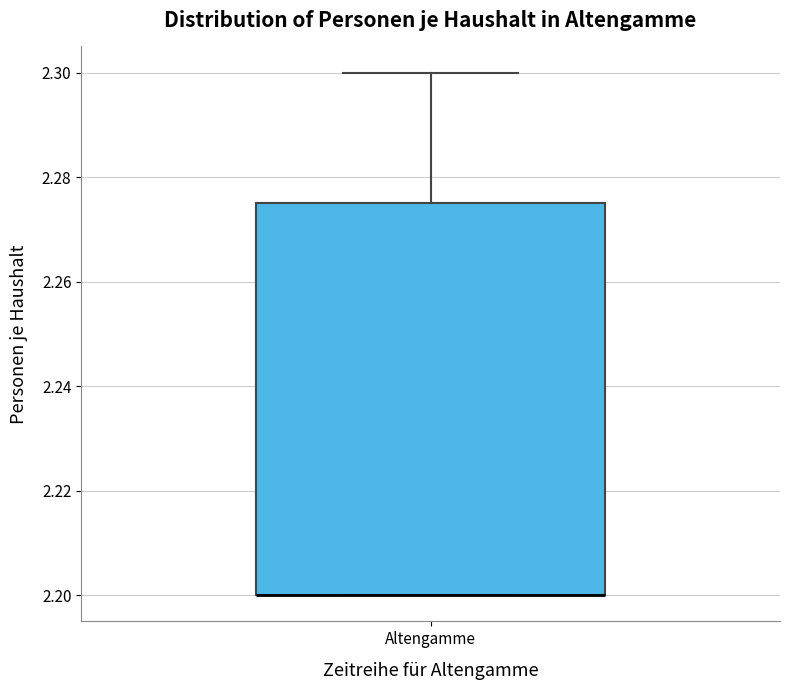

Read this box plot against the y-axis: the position of the median line, the range covered by the box, and the ends of both whiskers. The values are not printed on the chart, so give them approximately, as read against the axis.

median 2.200 (drawn on the box's lower edge), box 2.200 to 2.276, whiskers 2.200 to 2.300